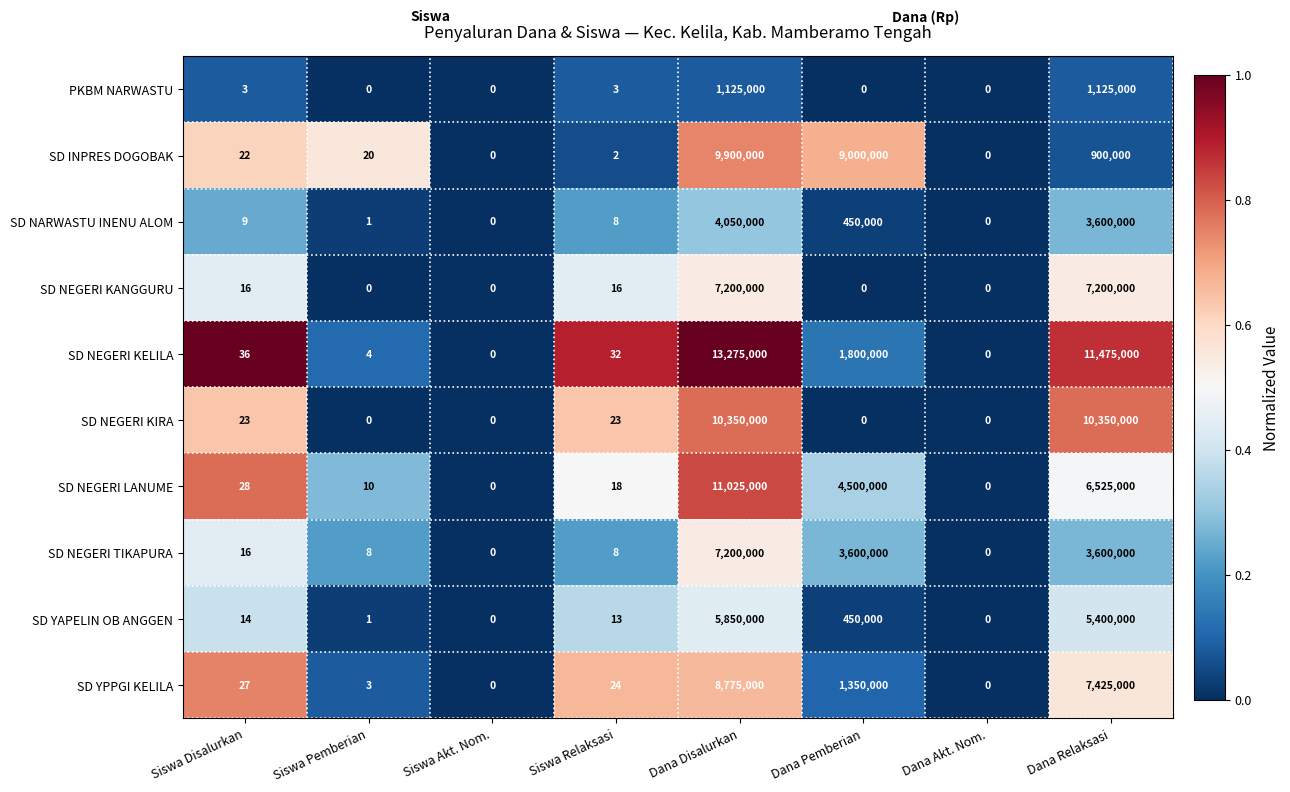

At which label is SD NARWASTU INENU ALOM closest to 2025000?

Dana Pemberian